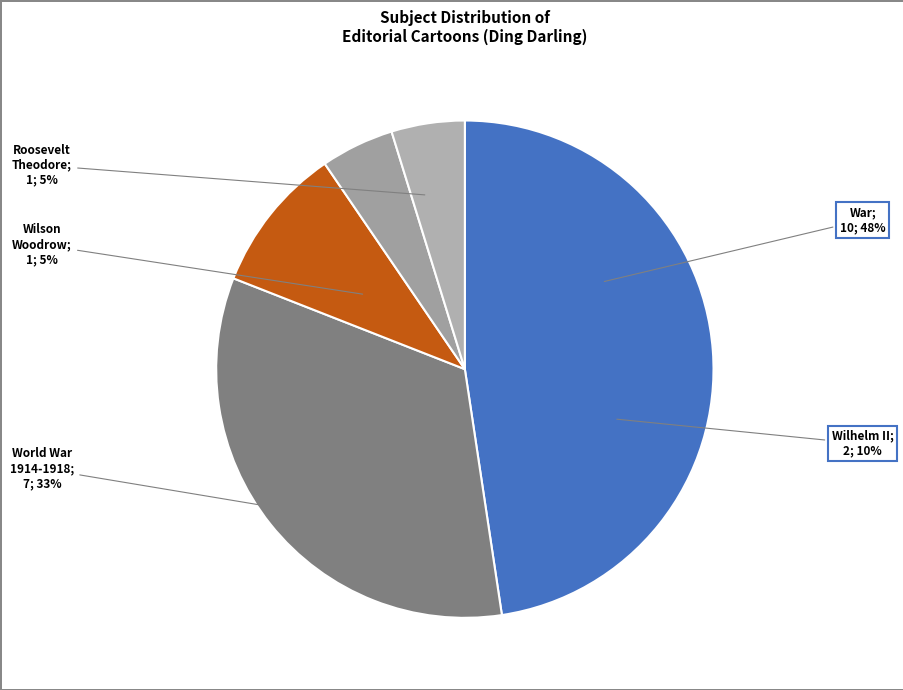

To the nearest percent, what is the average slice percentage?

20%